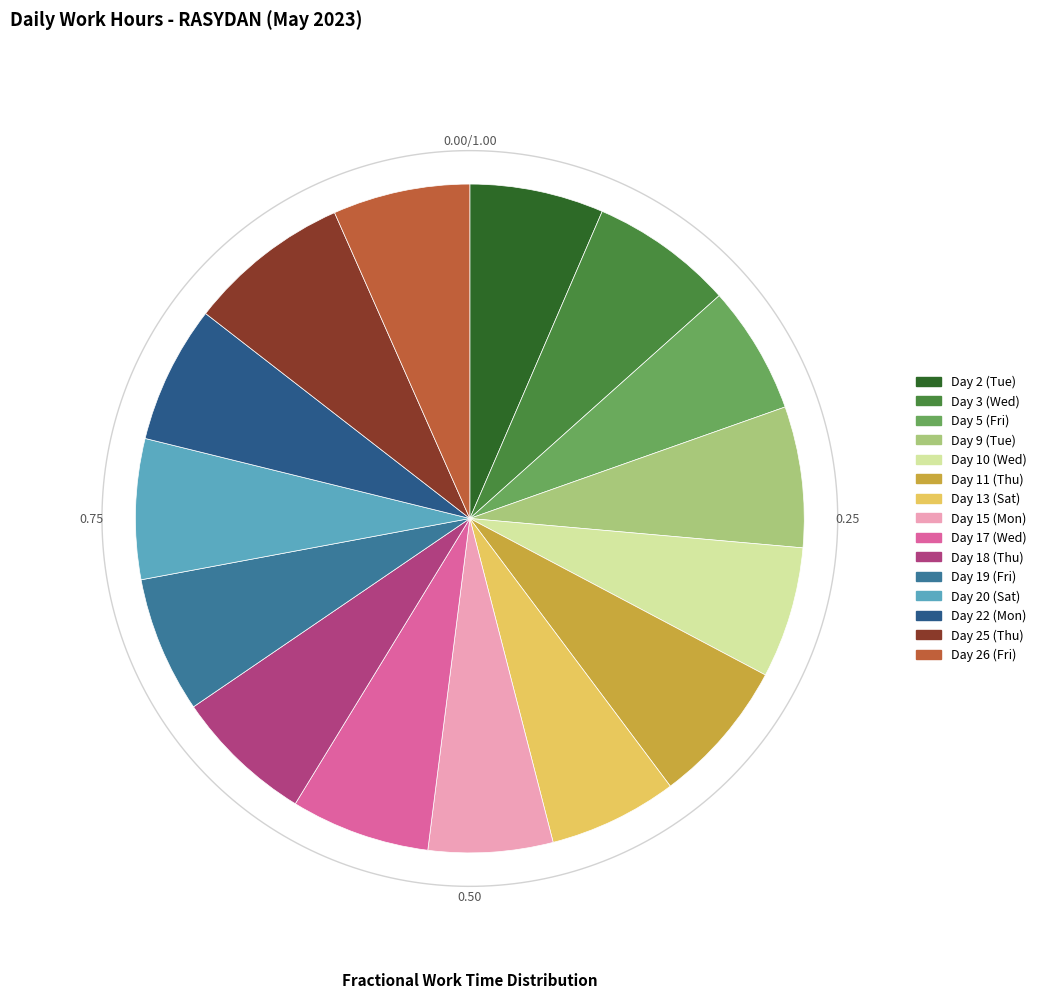

Is the sum of Day 26 (Fri) and Day 19 (Fri) greater than half?

No